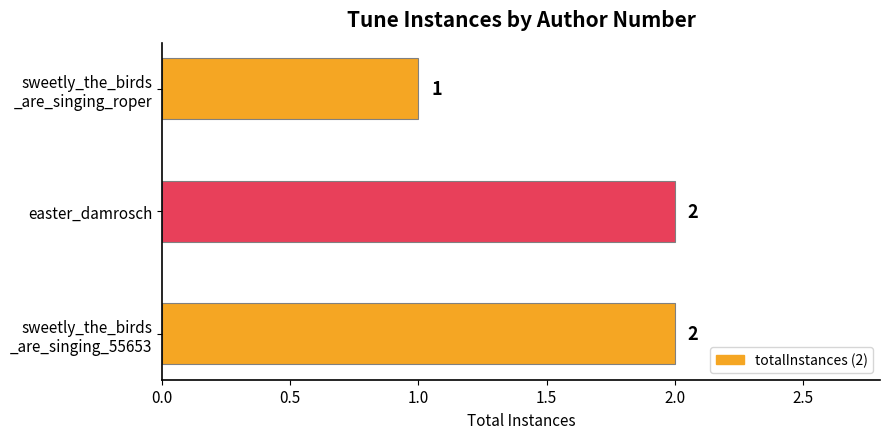

The value at easter_damrosch is 2. True or false?

True